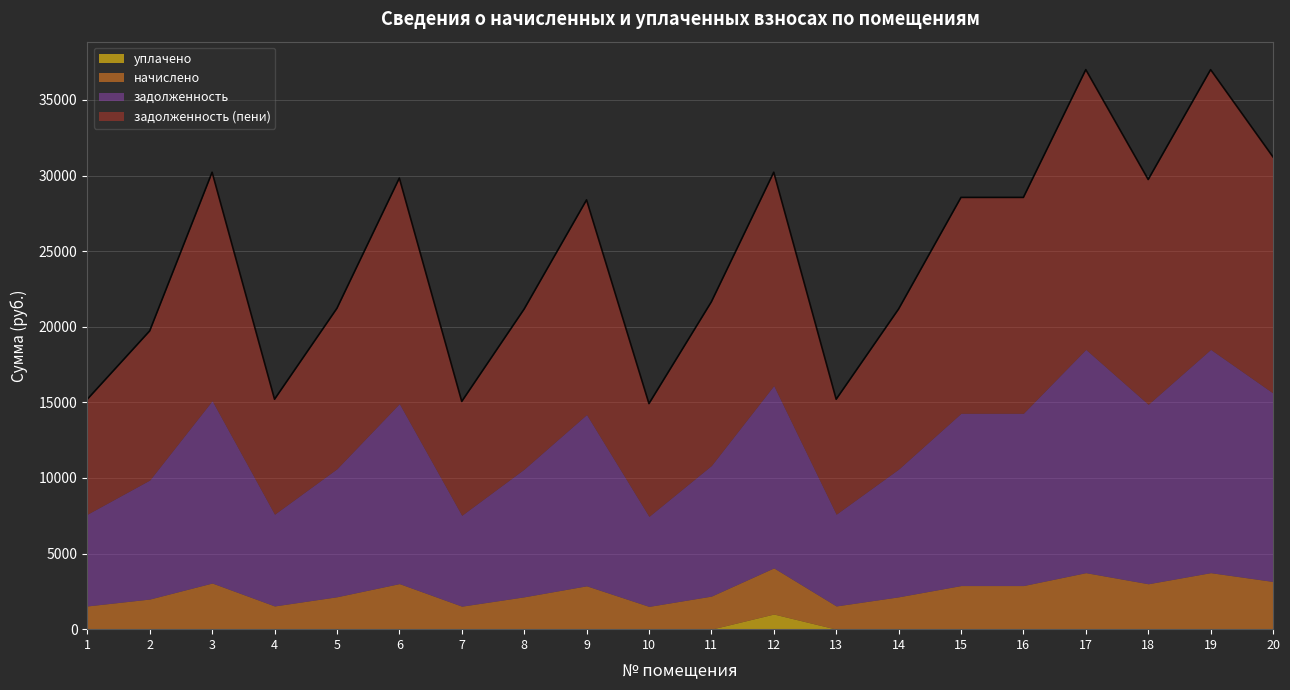

In уплачено, how many points are higher than both neighbors (excluding endpoints)?

1